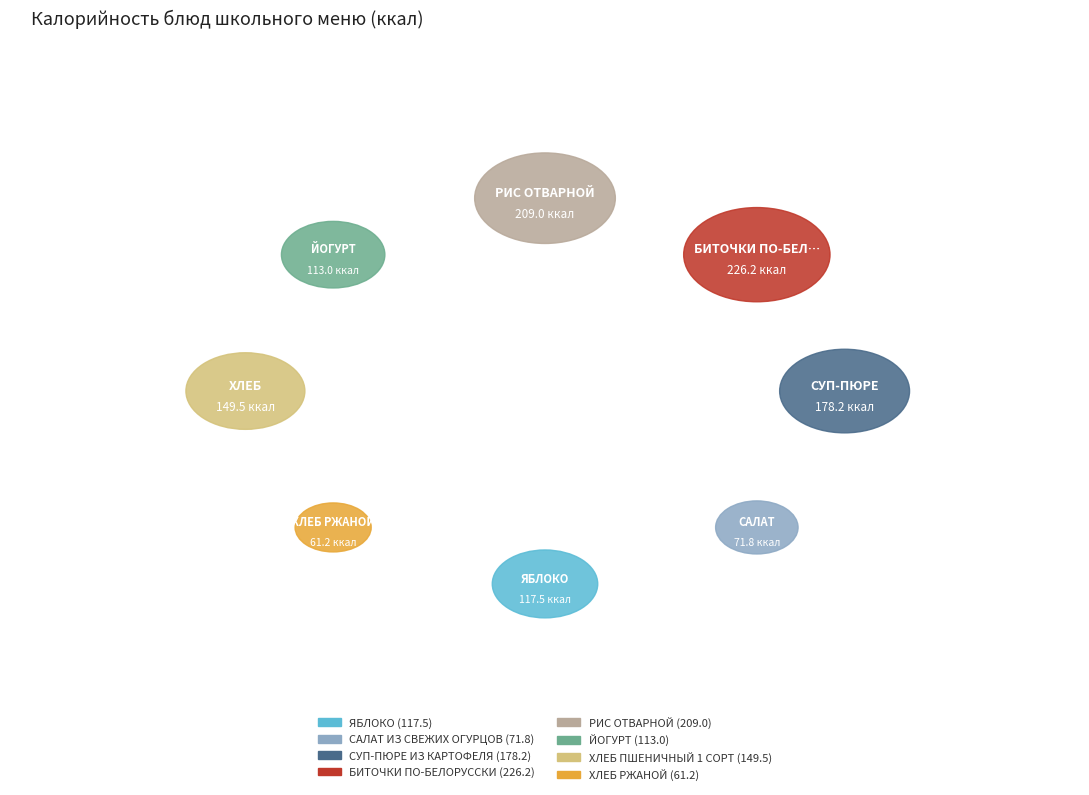

What is the change in value from РИС ОТВАРНОЙ to ЙОГУРТ?

-96.0